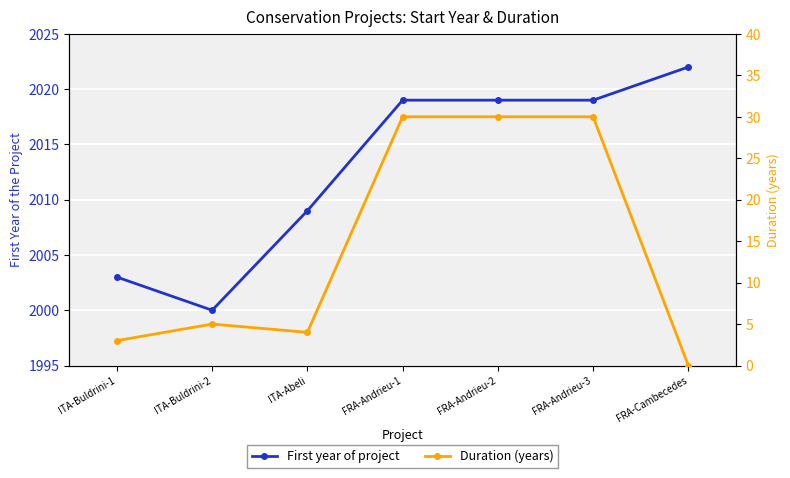

Where does the First year of project series first go above 2019?

FRA-Cambecedes